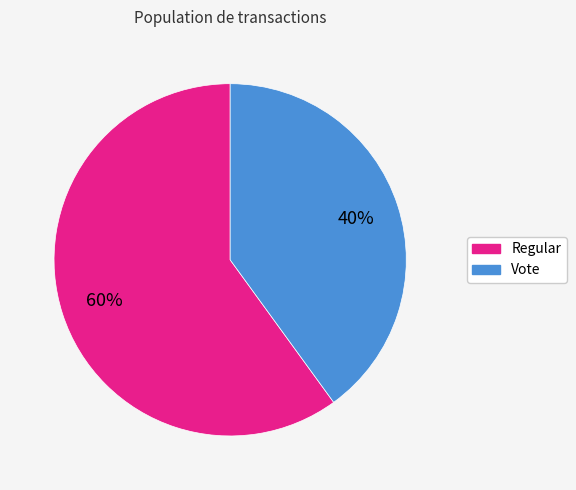

What percentage is the Vote slice, to the nearest percent?

40%